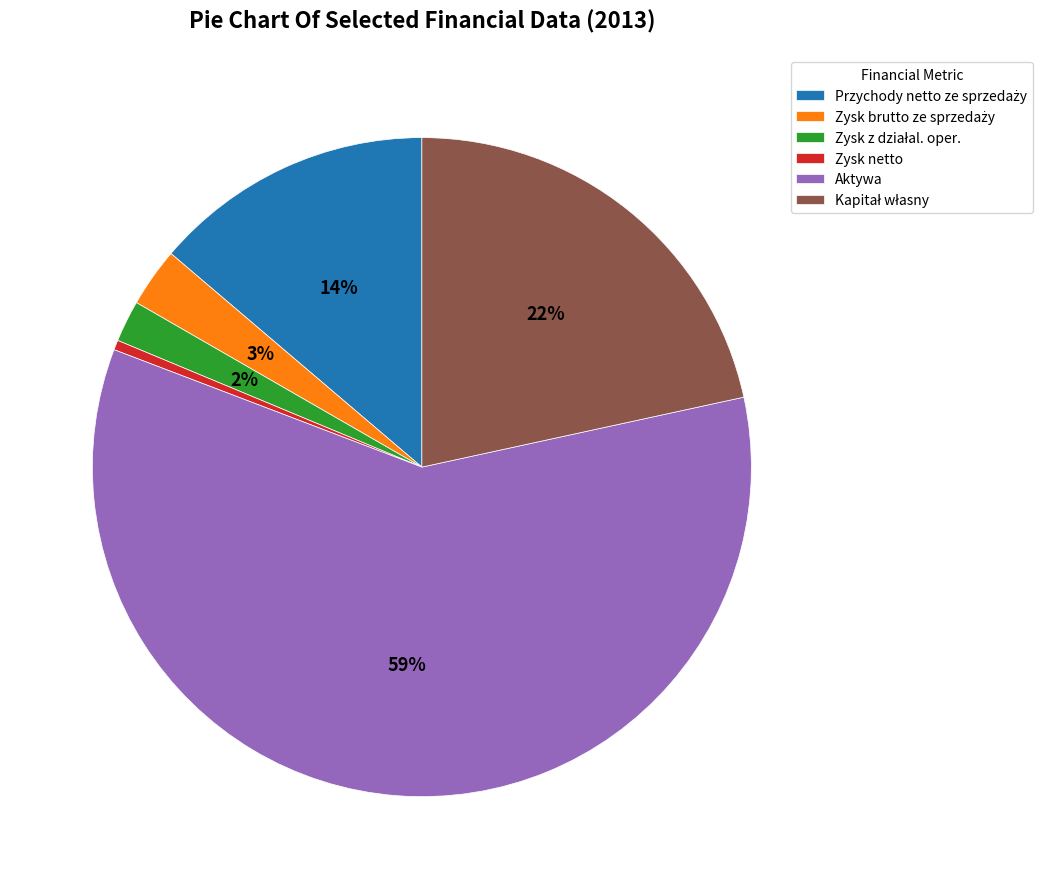

To the nearest percent, what is the difference between the largest and smallest slice percentages?

59%